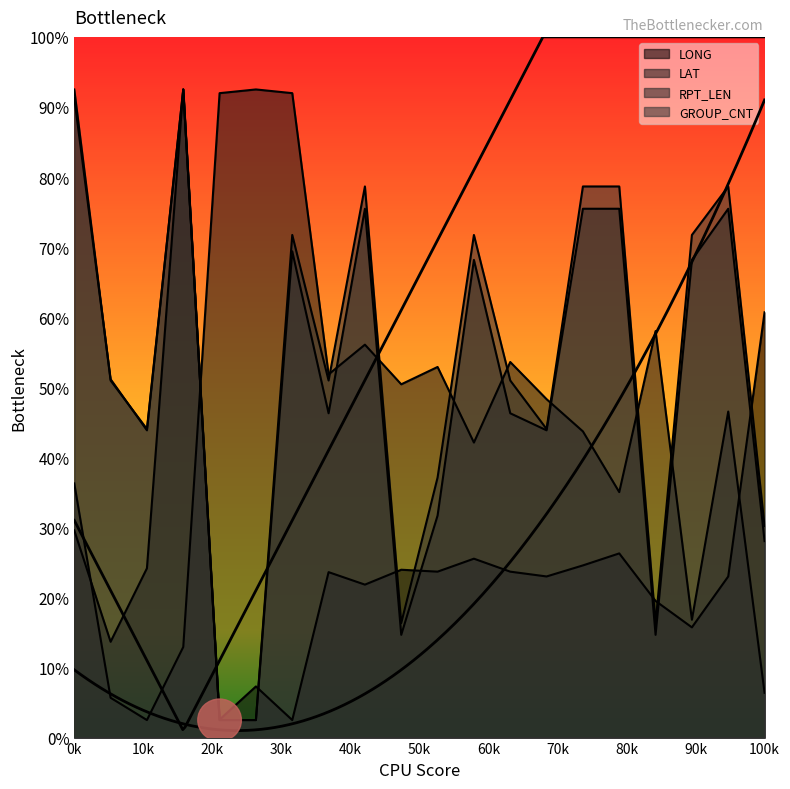

Is it true that LONG equals 22.1 at 3?

False